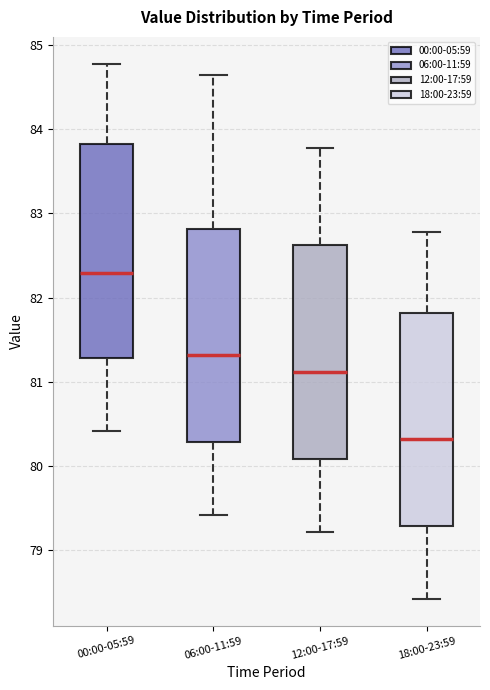

Reading left to right, read every box against the y-axis: the position of its median line, the range the box covers, and the ends of its whiskers. The values are not printed on the chart, so give them approximately, as read against the axis.

00:00-05:59: median 82.3, box 81.3 to 83.8, whiskers 80.4 to 84.8
06:00-11:59: median 81.3, box 80.3 to 82.8, whiskers 79.4 to 84.6
12:00-17:59: median 81.1, box 80.1 to 82.6, whiskers 79.2 to 83.8
18:00-23:59: median 80.3, box 79.3 to 81.8, whiskers 78.4 to 82.8